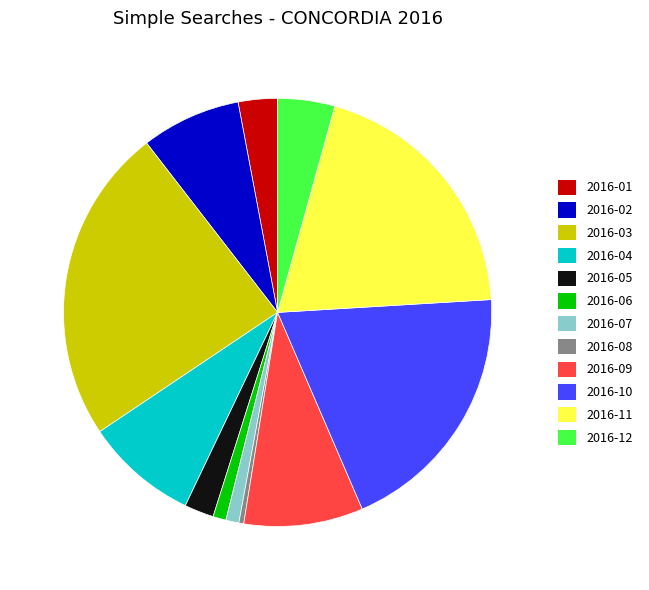

Which category has the smallest portion of the pie?

2016-08